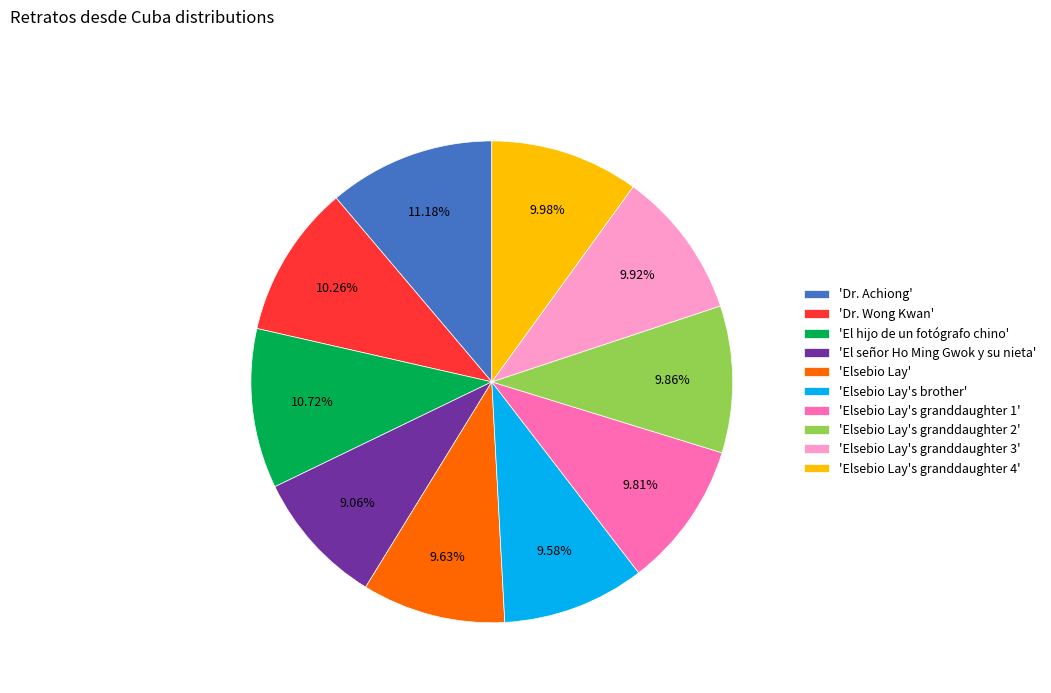

How many segments does this pie chart have?

10